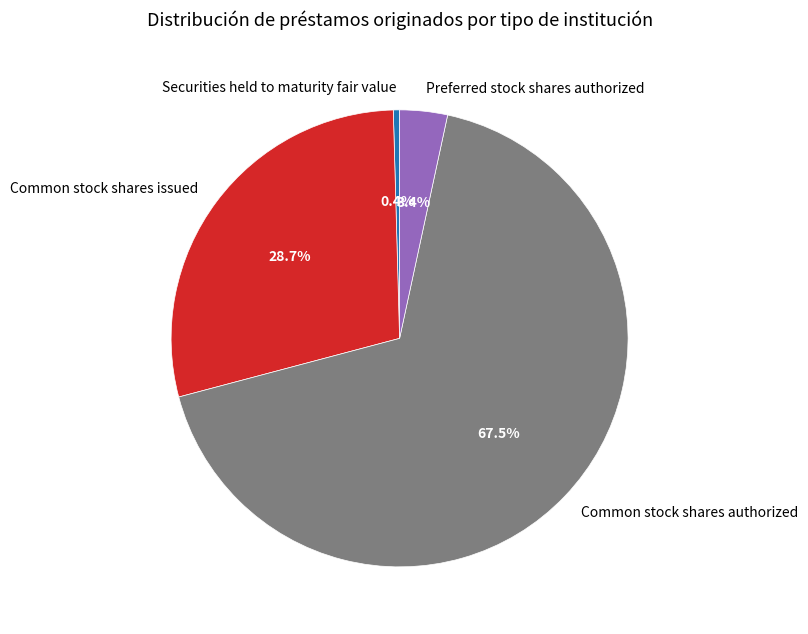

Rank the categories by value from highest to lowest.

Common stock shares authorized, Common stock shares issued, Preferred stock shares authorized, Securities held to maturity fair value